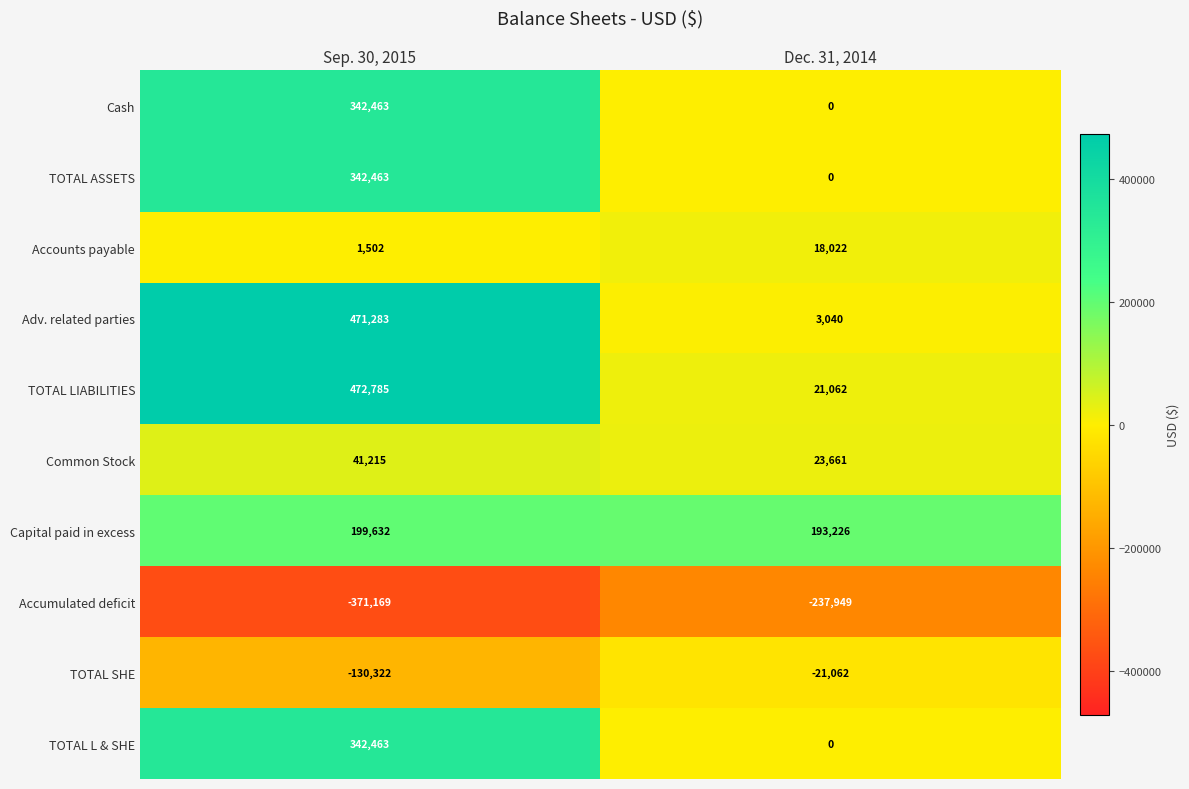

Where is TOTAL L & SHE nearest to the value 171231?

Dec. 31, 2014